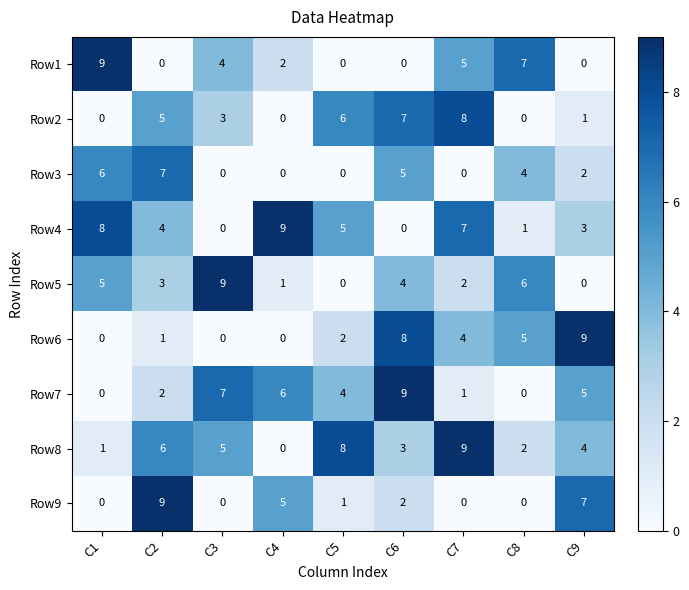

At which category is the sum across all series the highest?

C6